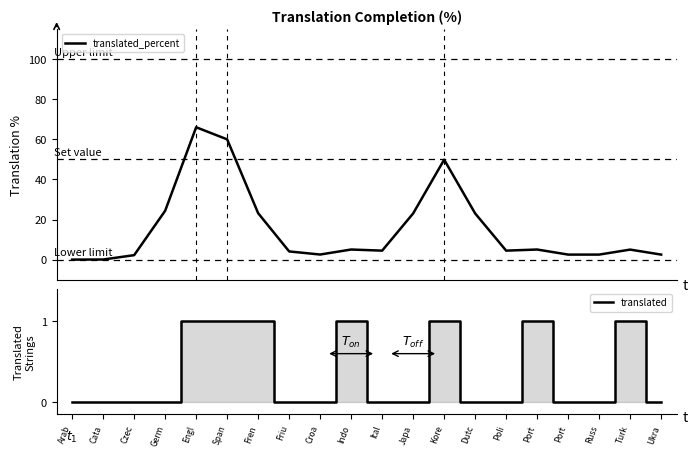

True or false: translated has a value of 0.0 at Germ.

True